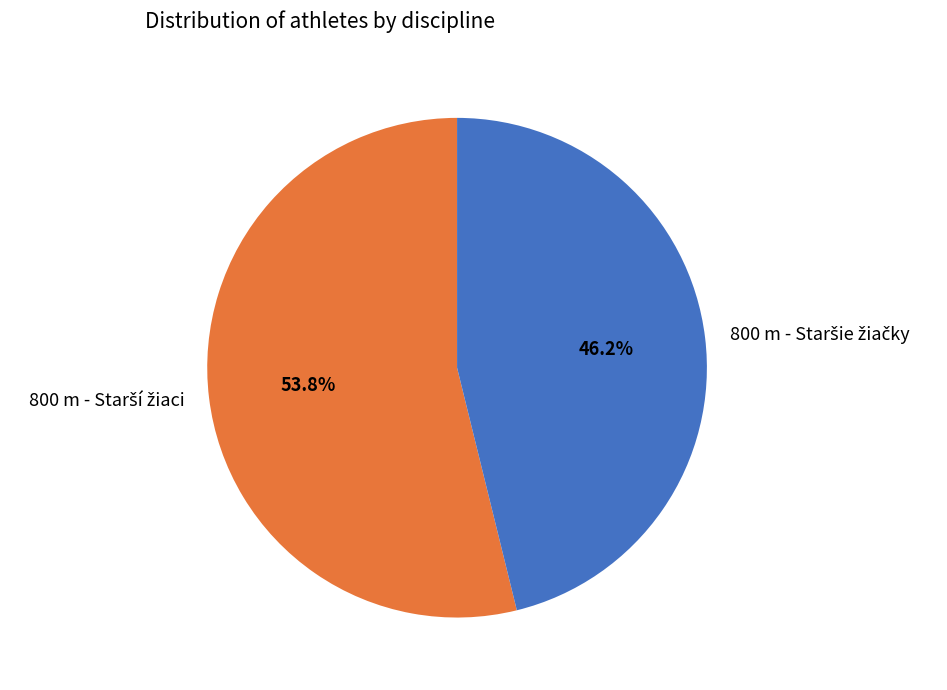

Is there a majority slice in this chart?

Yes